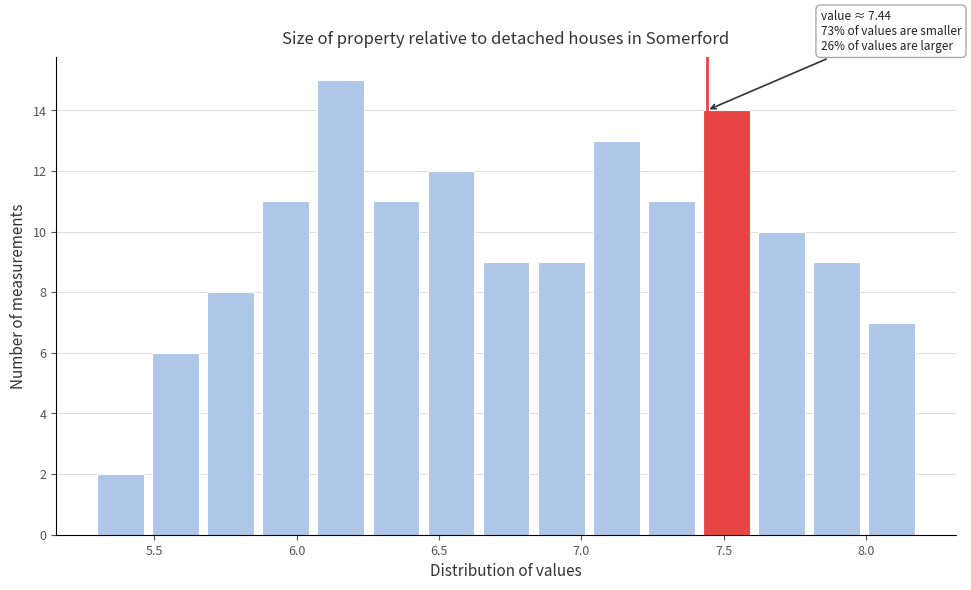

Around what value on the x-axis is the tallest bar? Give the approximate position of its centre, as read against the axis.

6.15